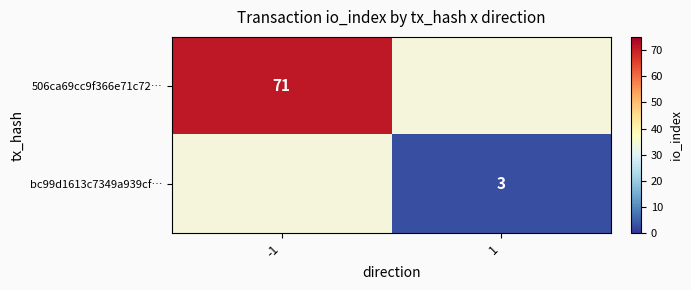

True or false: bc99d1613c7349a939cf… has a value of 3 at 1.

True